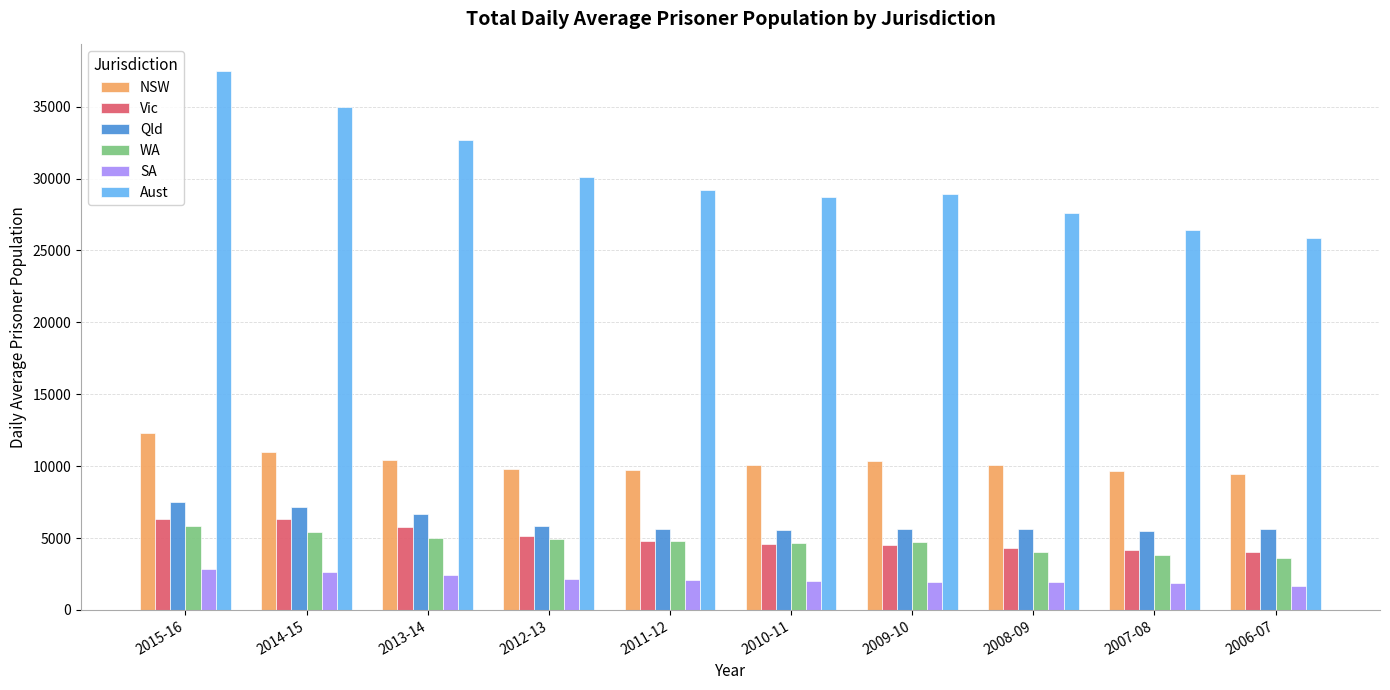

What is the difference between the maximum and minimum values in the NSW series?

2836.8